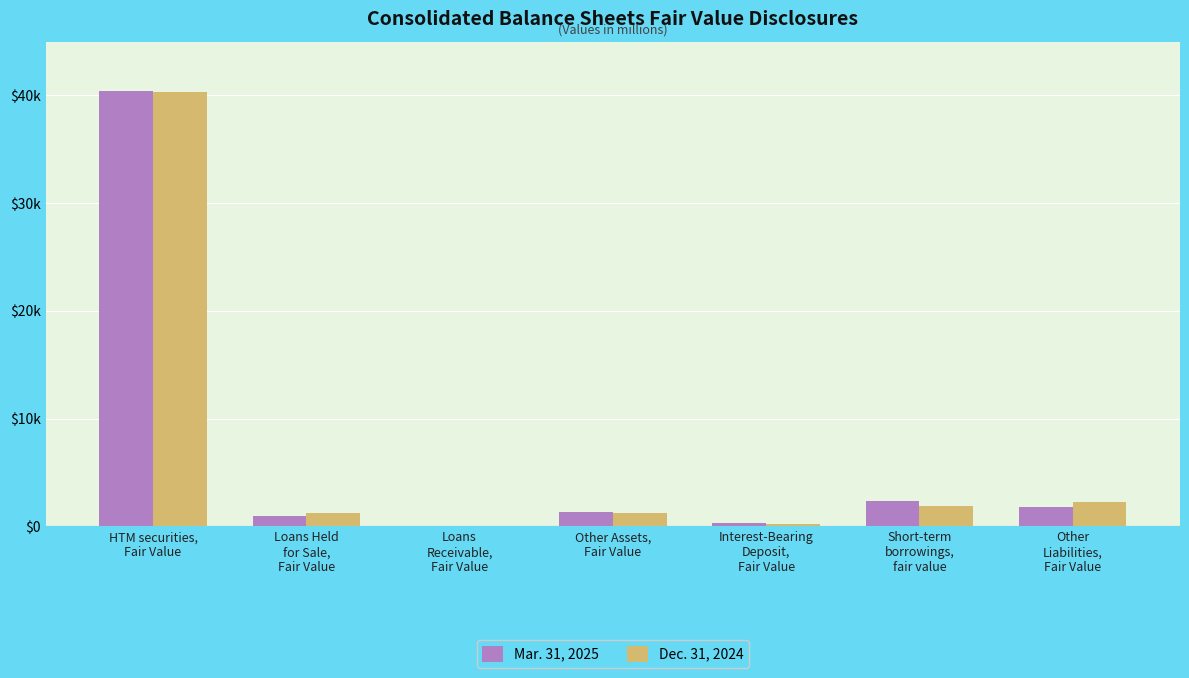

What is the total value across all series at Short-term
borrowings,
fair value?

4225